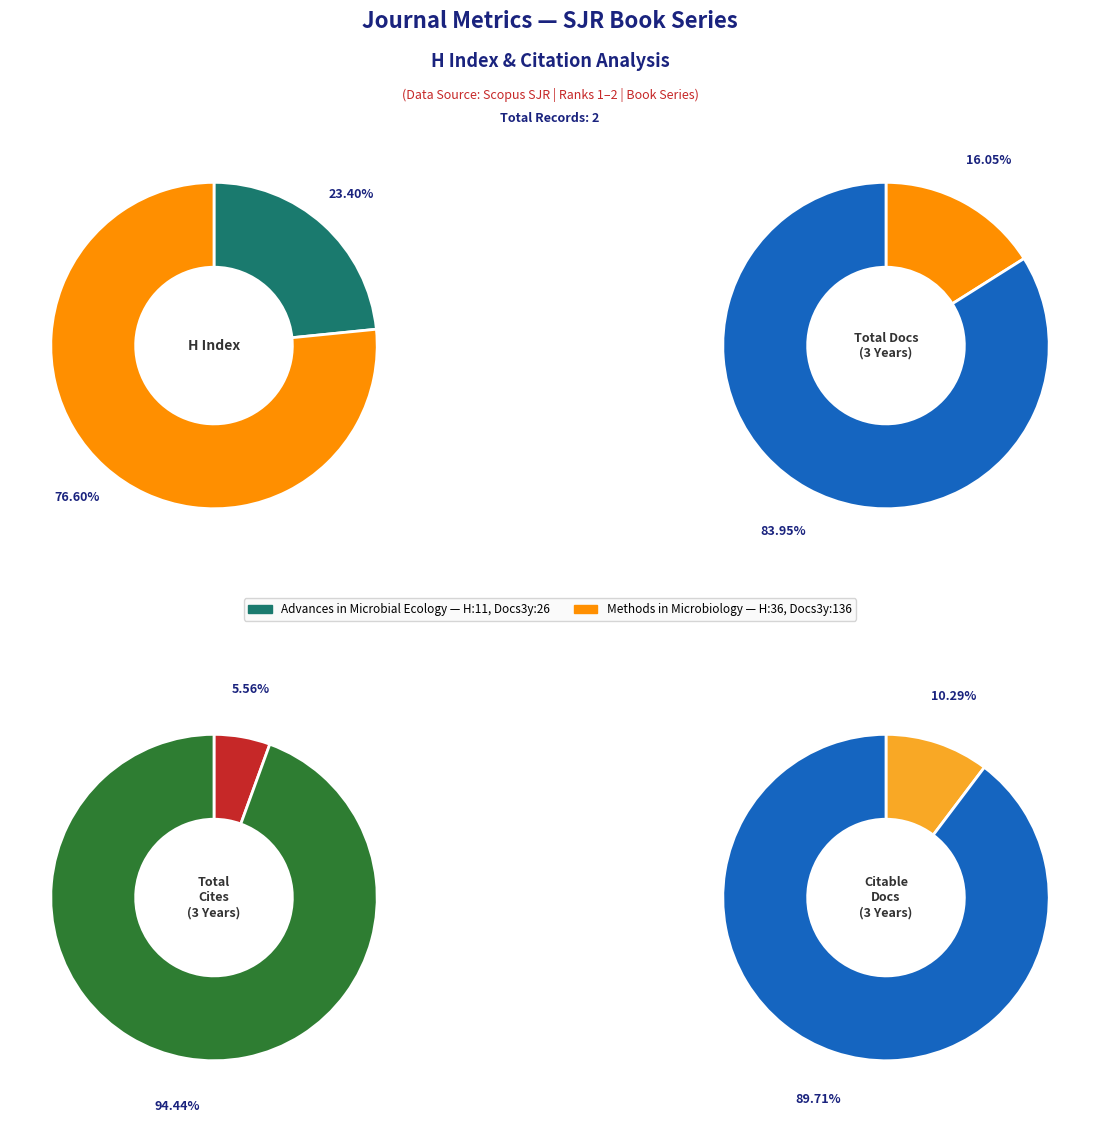

Which category has the biggest portion of the pie?

Methods in Microbiology